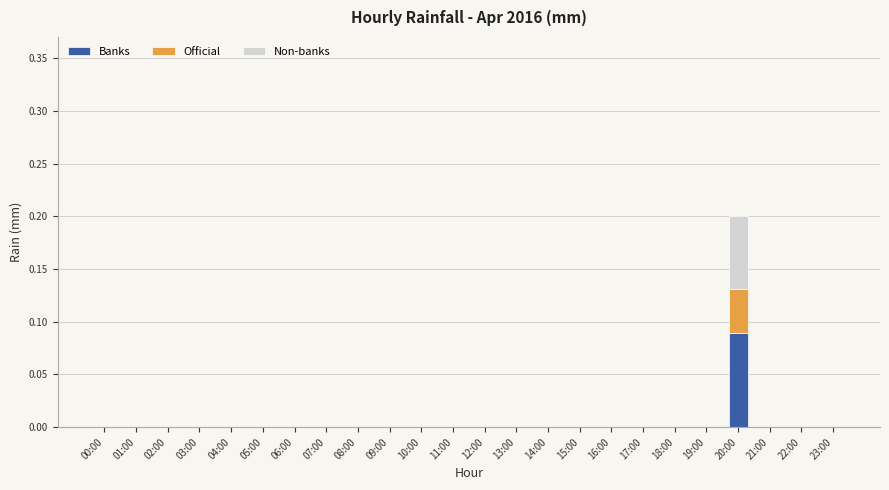

The value of Banks at 16:00 is 0.0. True or false?

True